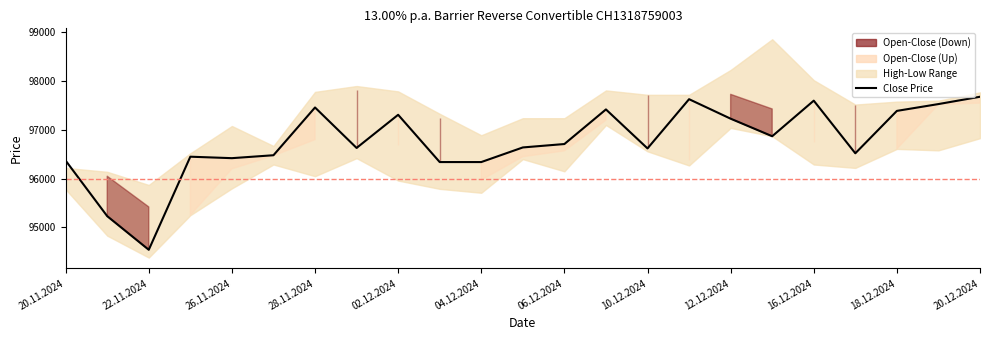

What is the ratio of the value at 18.12.2024 to the value at 21?

1.0